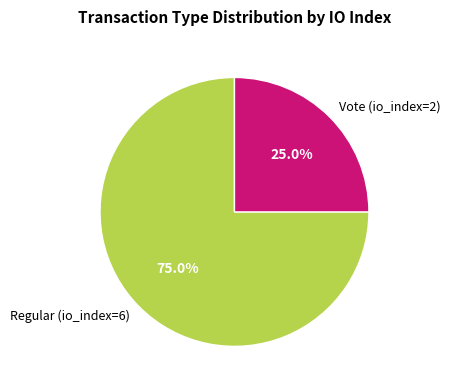

Which category has the smallest portion of the pie?

Vote (io_index=2)